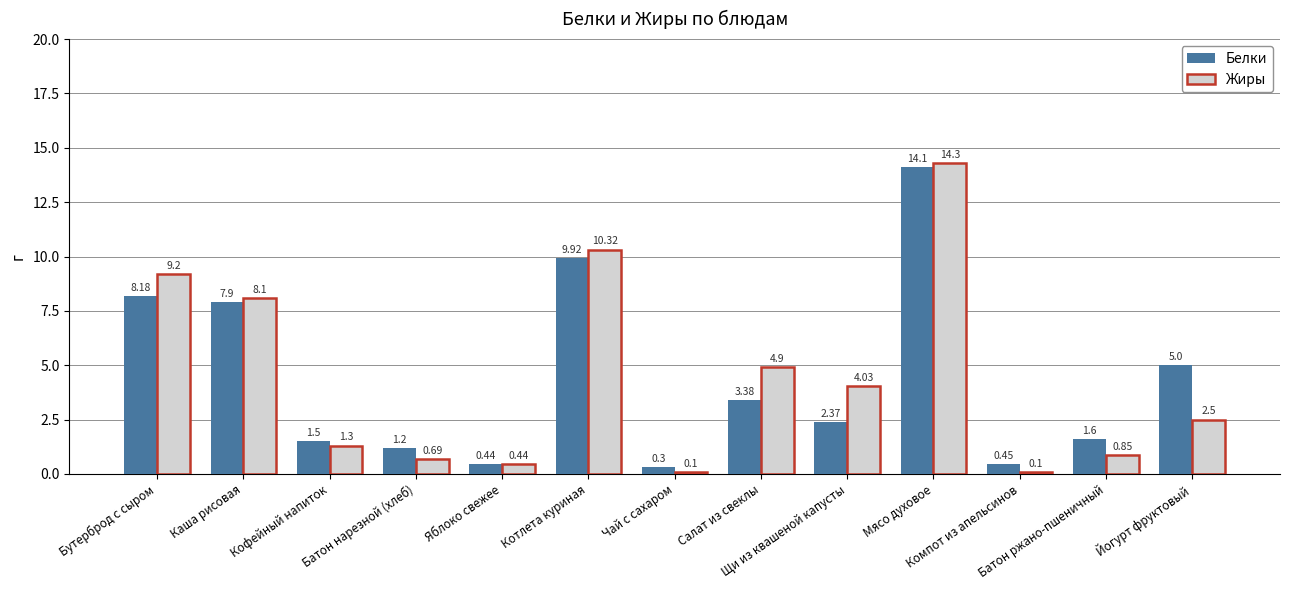

At which label does Белки reach its peak?

Мясо духовое